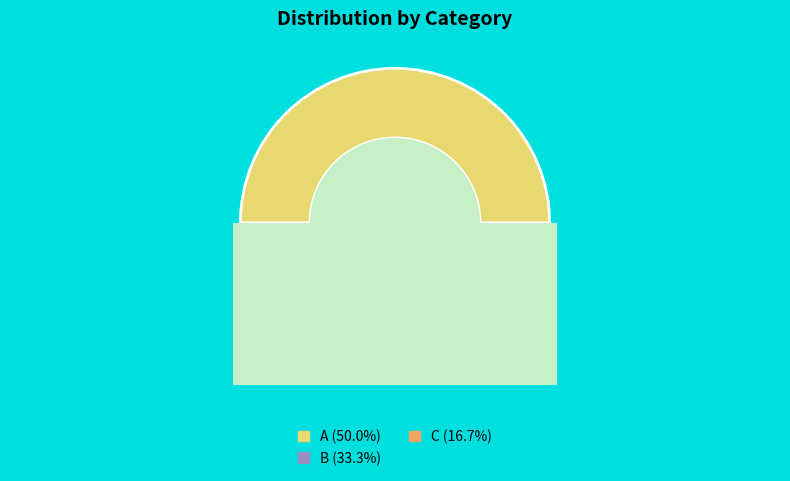

To the nearest percent, what is the difference between the largest and smallest slice percentages?

33%